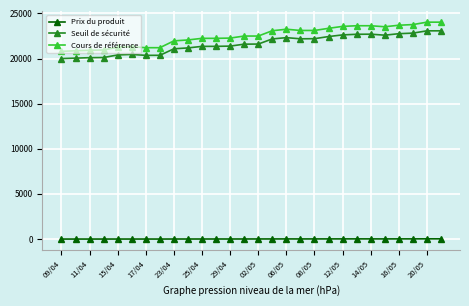

True or false: Prix du produit has more than 2 points higher than both neighbors.

True